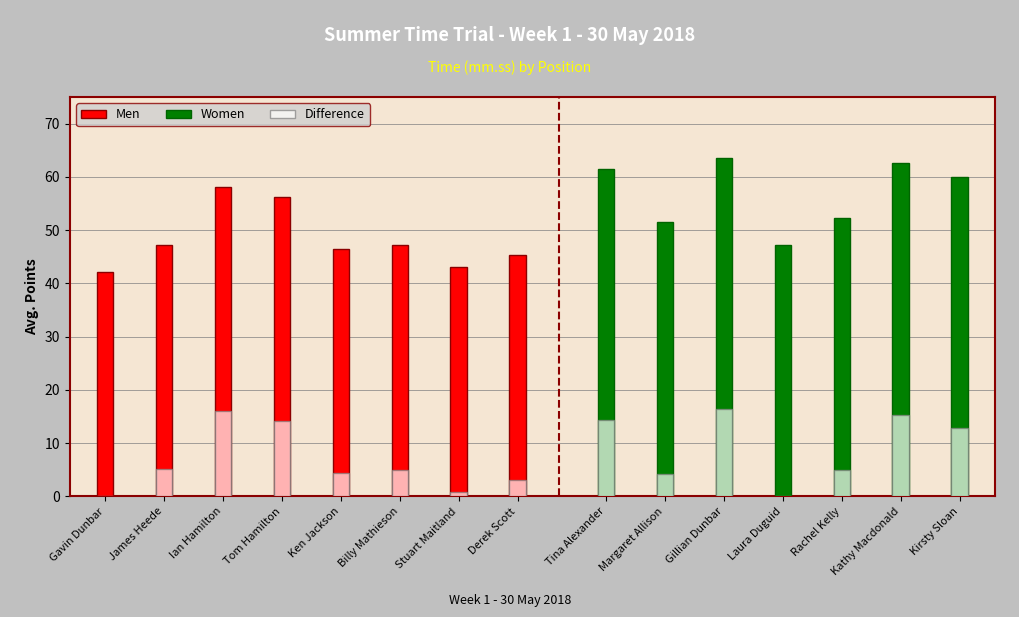

What is the sum of the values at Gavin Dunbar and Ian Hamilton?

16.0